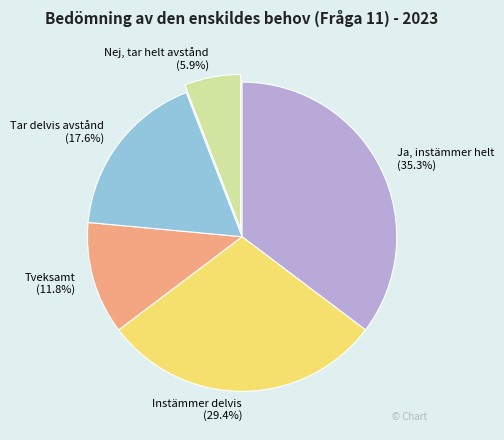

Is Tar delvis avstånd the majority of the pie?

No